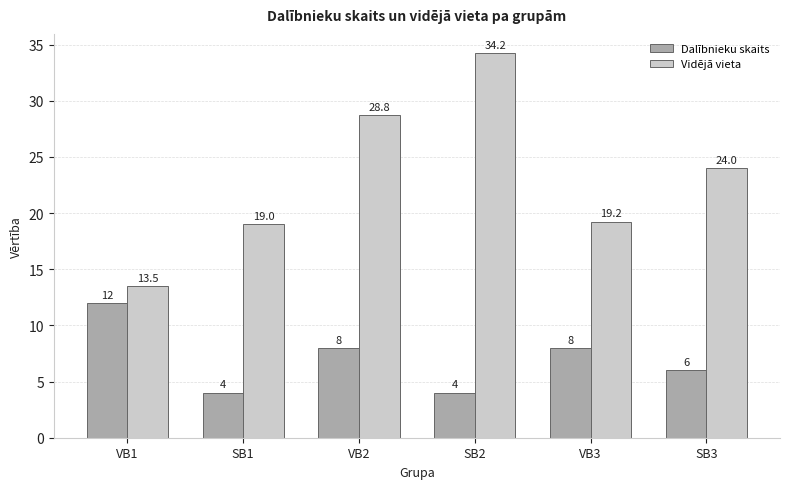

At how many categories does at least one series exceed 8?

6